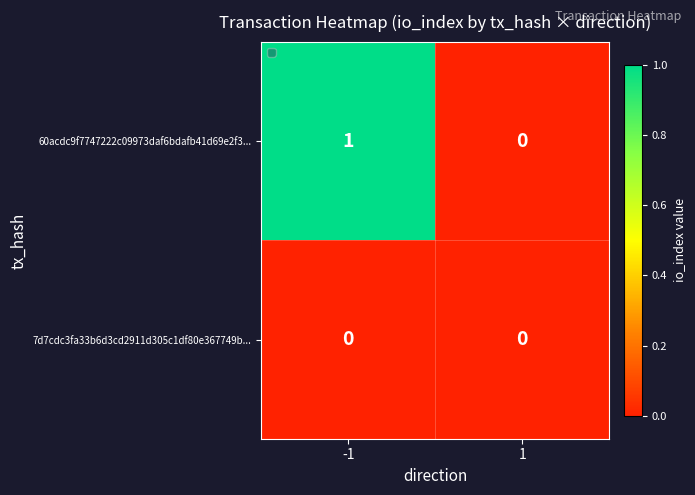

Which series changed the most between -1 and 1?

60acdc9f7747222c09973daf6bdafb41d69e2f3...